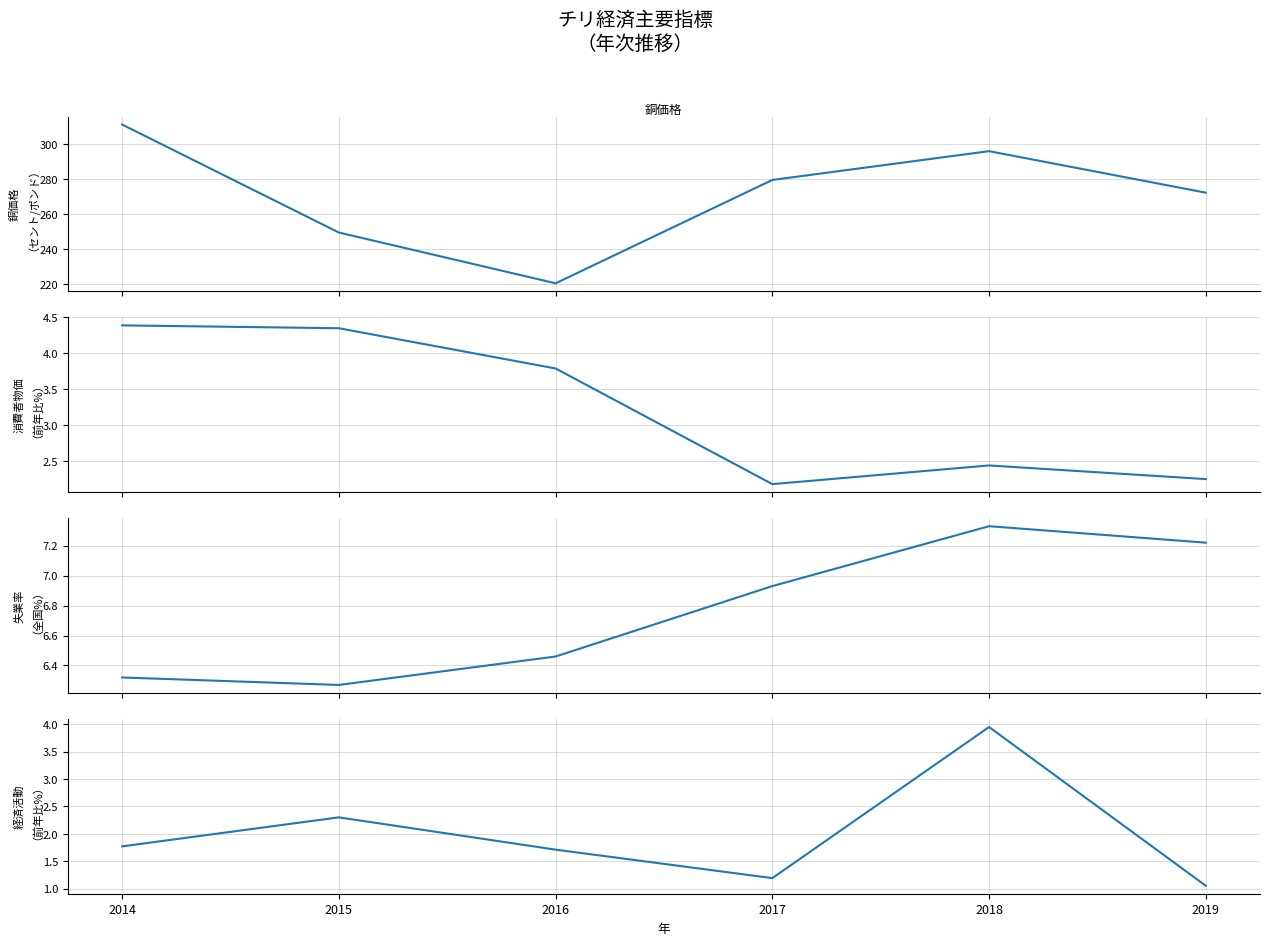

Reading right to left, list all the values displayed in this chart.

銅価格: 2019=272.3	2018=296.0	2017=279.5	2016=220.6	2015=249.6	2014=311.1
消費者物価: 2019=2.2	2018=2.4	2017=2.2	2016=3.8	2015=4.3	2014=4.4
失業率: 2019=7.2	2018=7.3	2017=6.9	2016=6.5	2015=6.3	2014=6.3
経済活動: 2019=1.1	2018=4.0	2017=1.2	2016=1.7	2015=2.3	2014=1.8